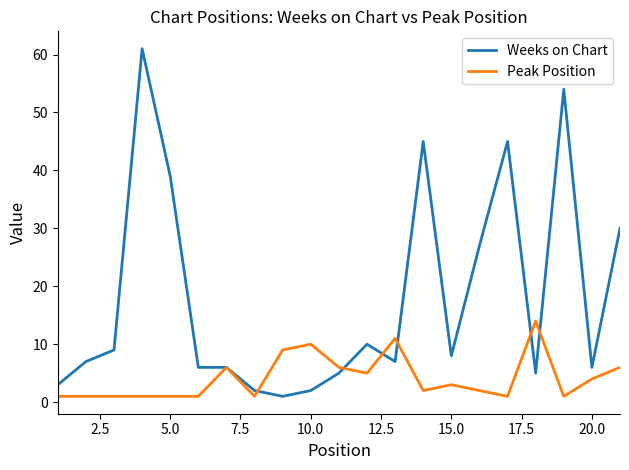

Which series has the largest total across all categories?

Weeks on Chart